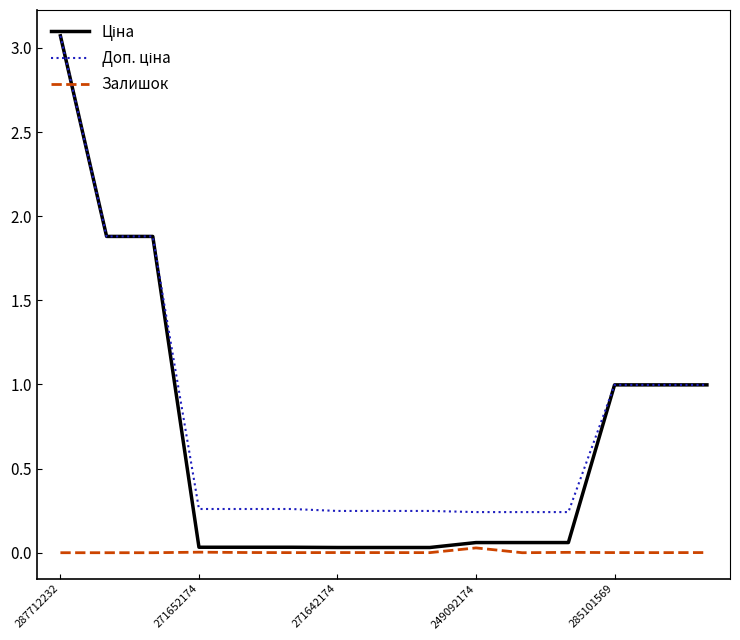

Does the chart display data point markers on the line(s)?

No